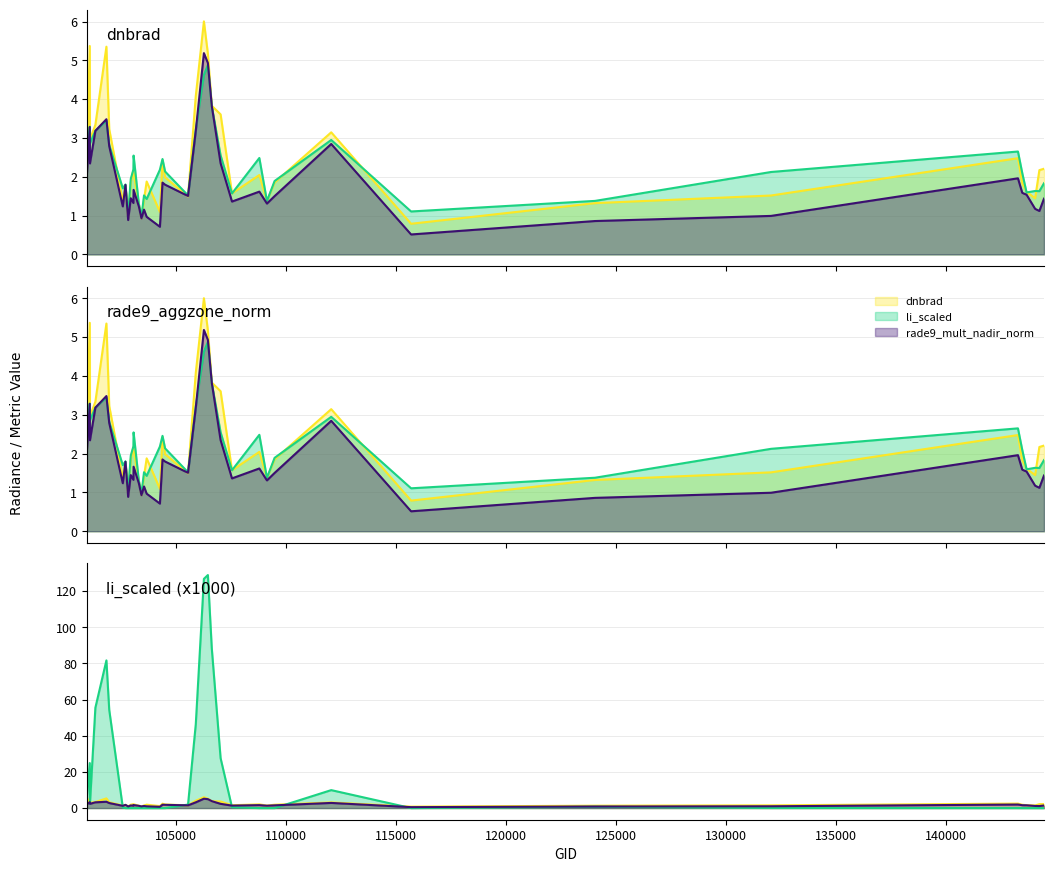

How many interior local valleys does the li series have?

6